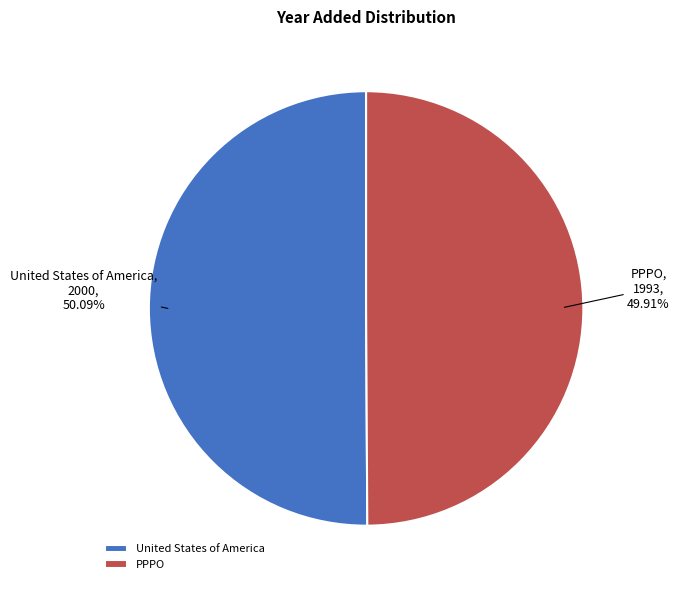

Do United States of America and PPPO together represent more than half of the pie?

Yes